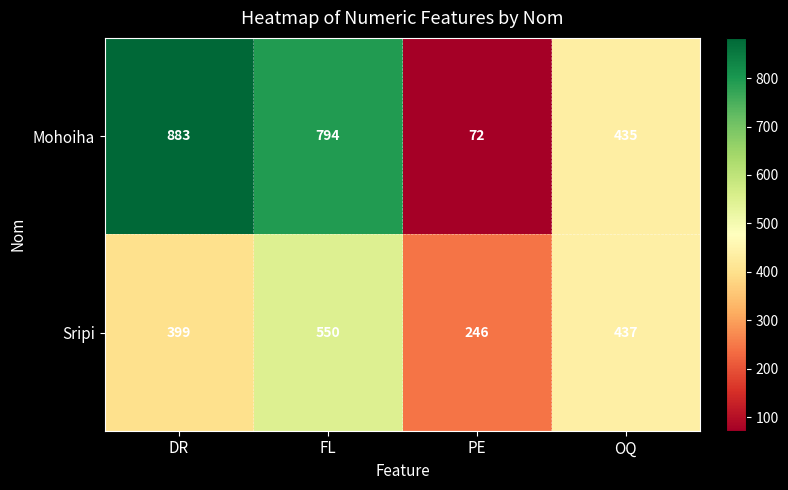

Which series has the widest spread of values?

Mohoiha